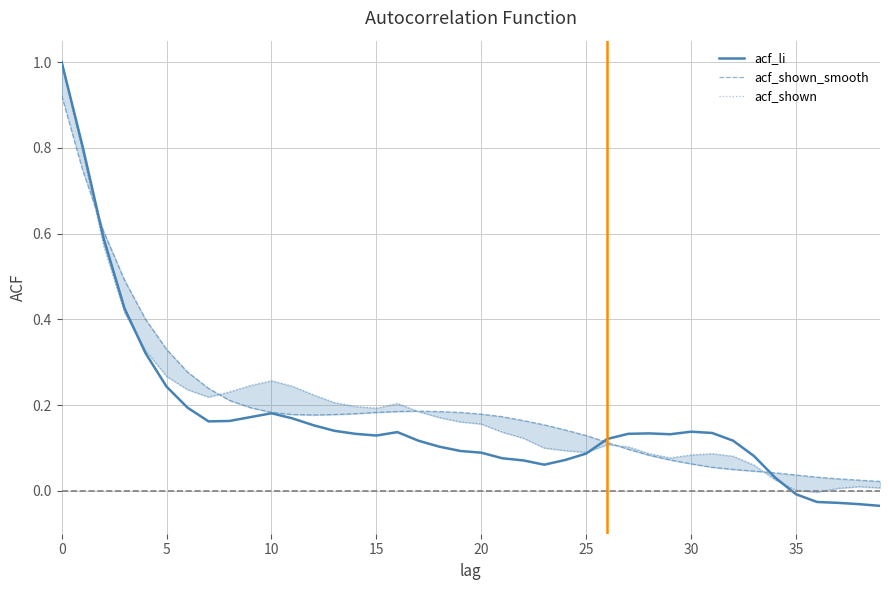

What is the label of the 13th point from the right?

27